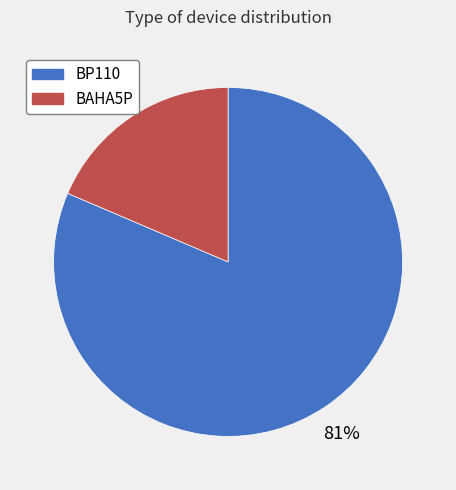

Is it true that BP110 is 71% of the pie?

False